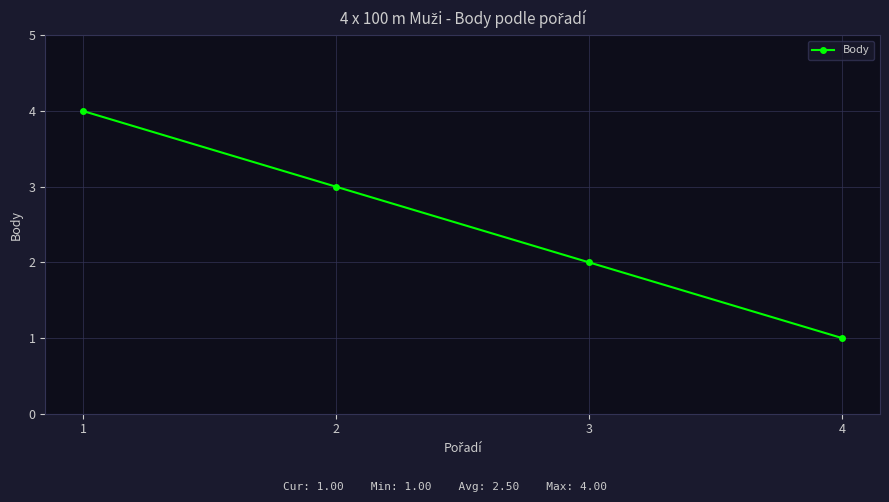

What is the difference between the maximum and second lowest values?

2